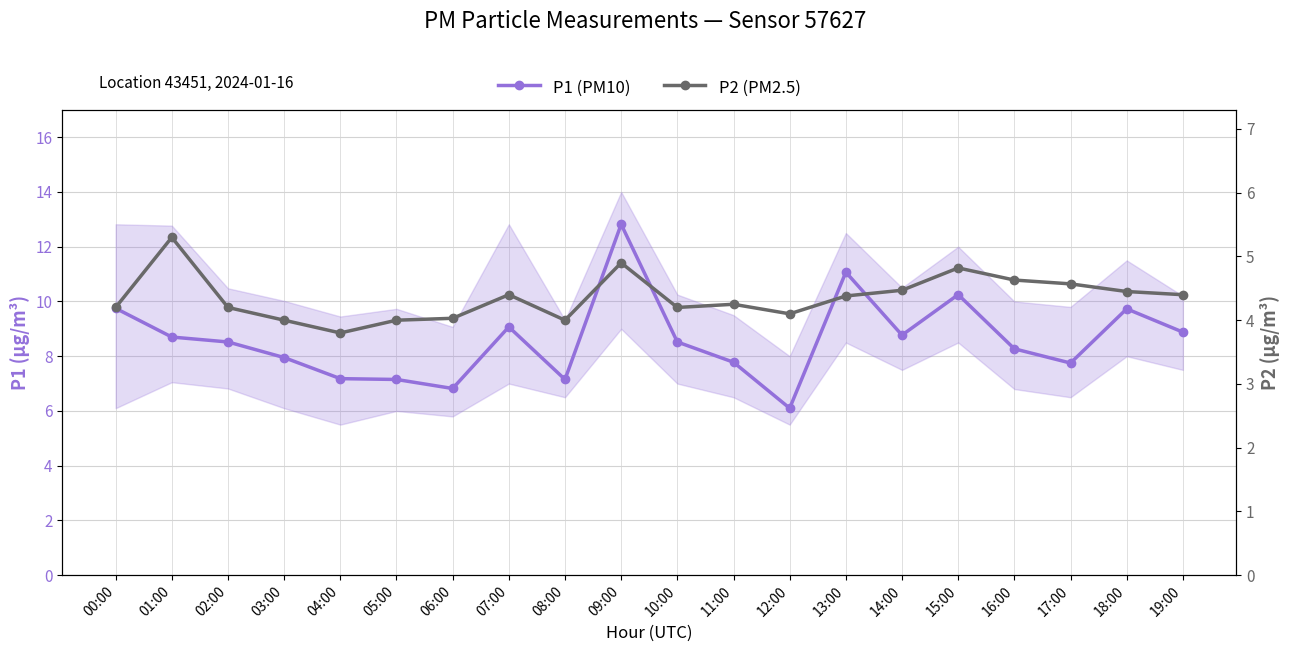

True or false: P1 (PM10) and P2 (PM2.5) cross at least once.

False